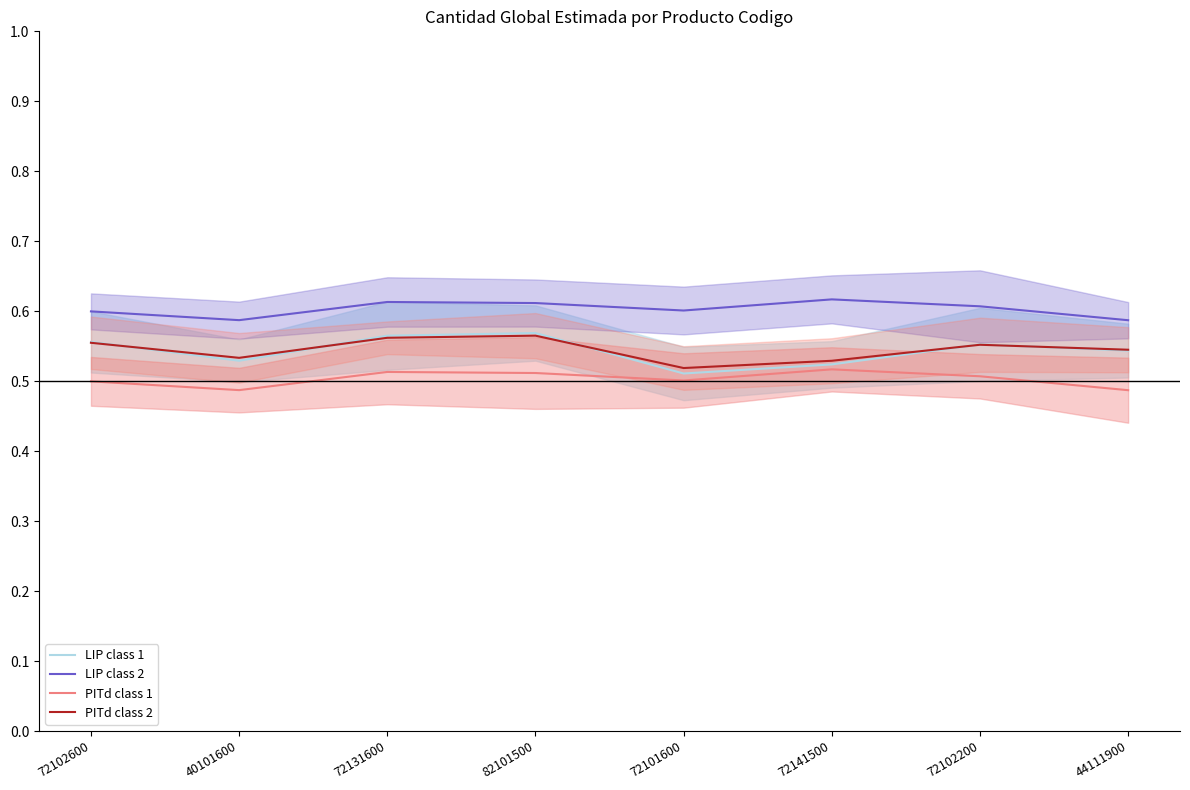

What is the smallest value displayed?

0.5